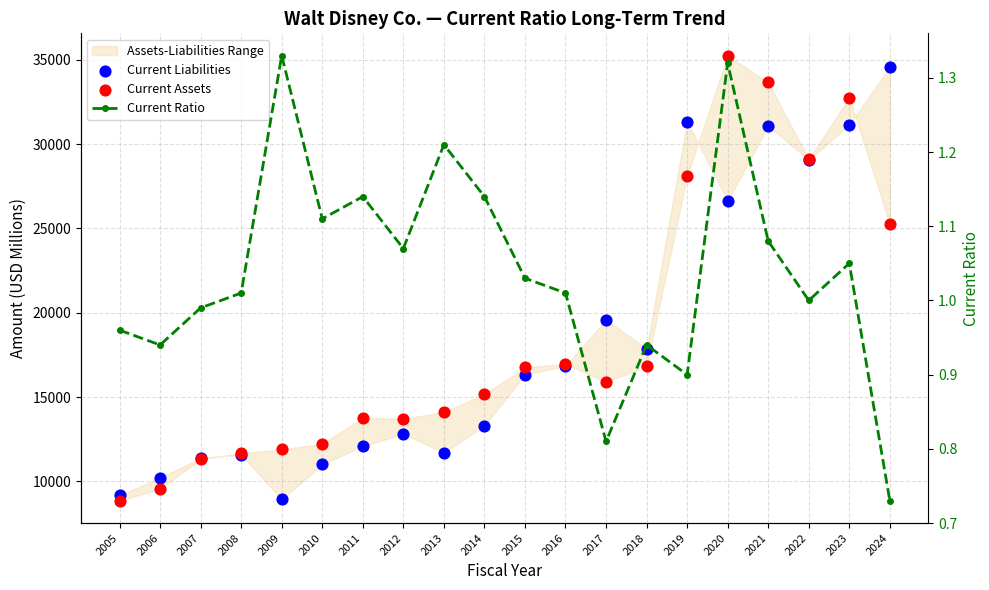

Which series contains the highest Y value?

Current Assets